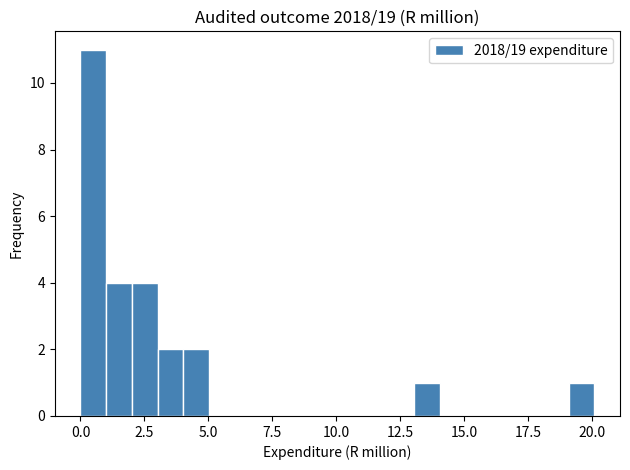

Around what value on the x-axis is the tallest bar? Give the approximate position of its centre, as read against the axis.

0.5